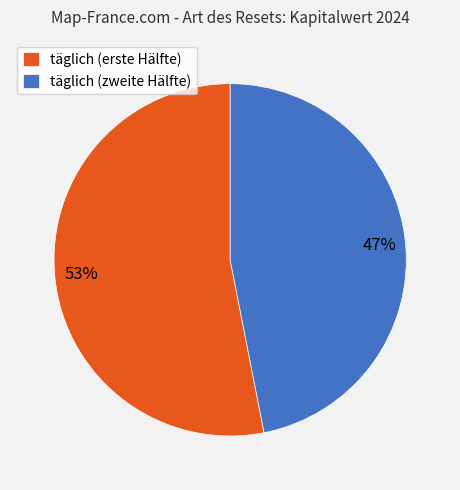

What is the ratio of the value at täglich (zweite Hälfte) to the value at täglich (erste Hälfte)?

0.9